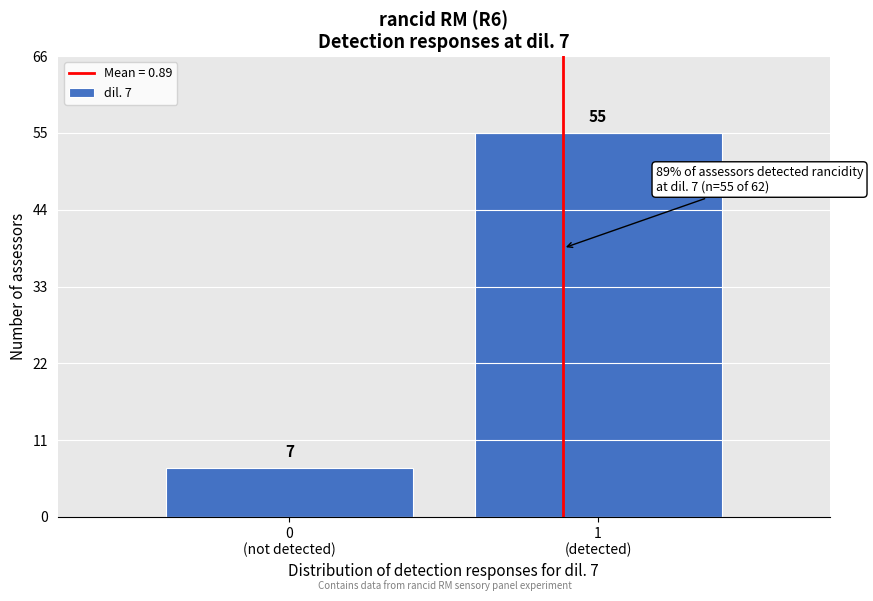

Reading right to left, what are all the values shown in this chart?

55	7